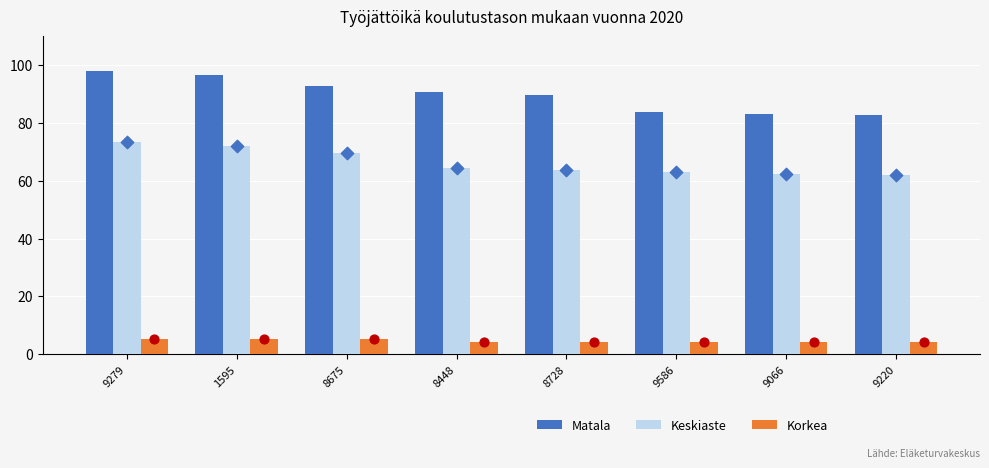

What are all the series names shown in the legend?

Matala, Keskiaste, Korkea